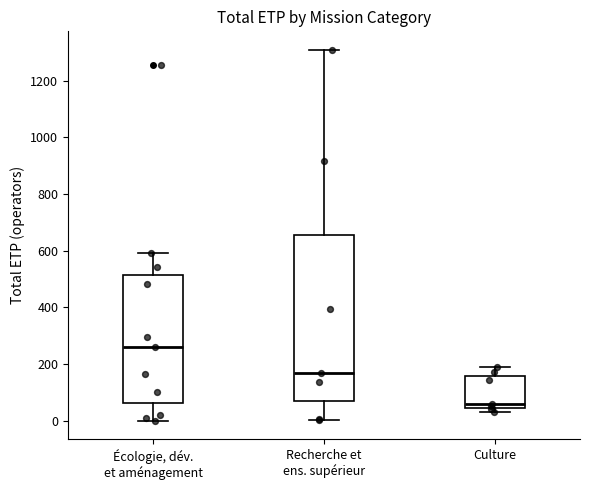

Where is the upper edge of the box for Écologie, dév. et aménagement on the y-axis? The values are not printed on the chart, so give them approximately, as read against the axis.

520